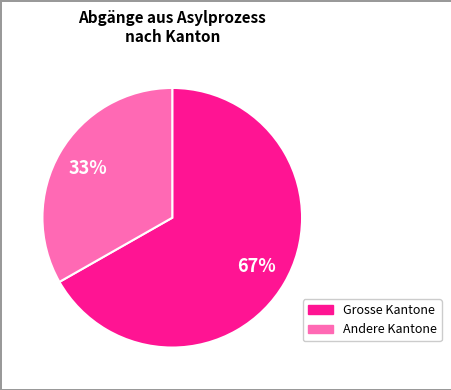

To the nearest percent, what is the difference between the largest and smallest slice percentages?

34%